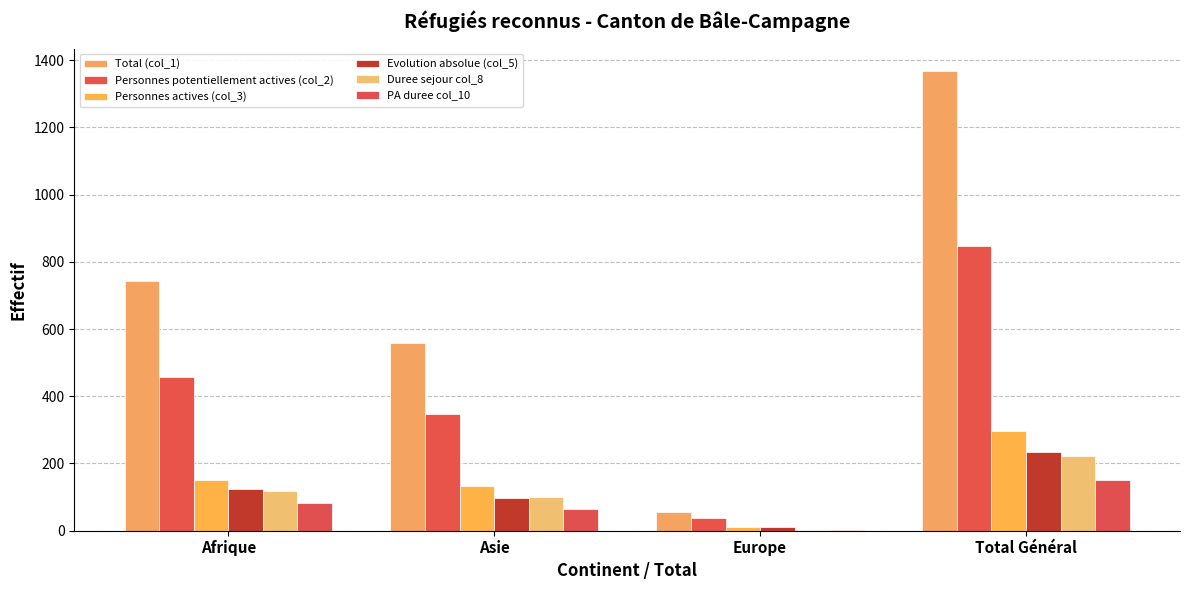

How many categories are shown in the chart?

4